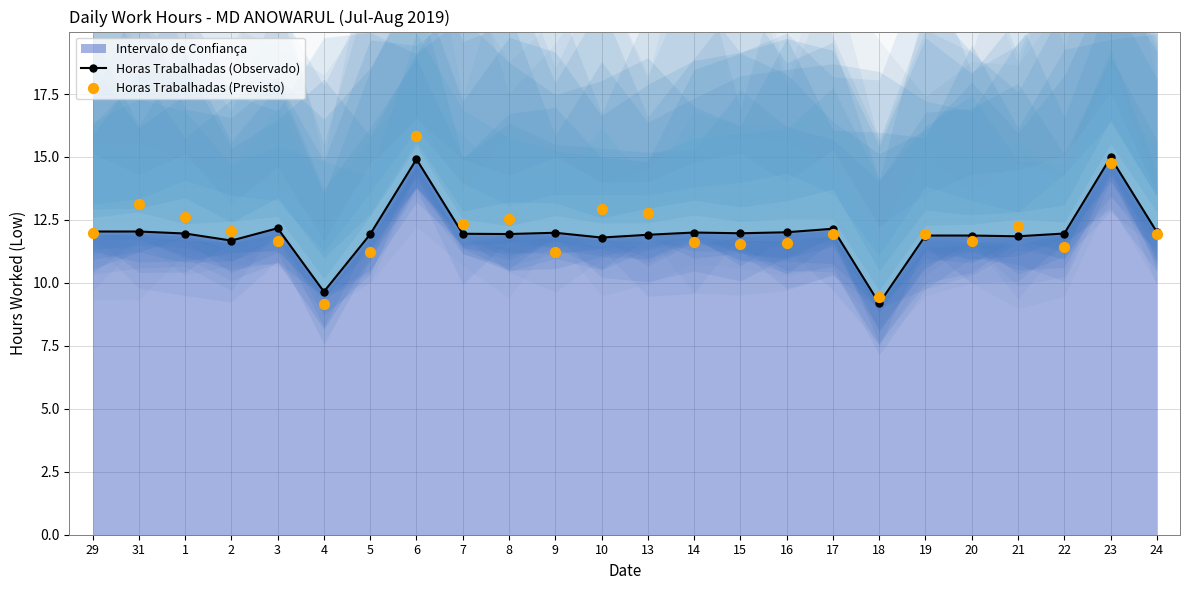

What is the total value across all series at 8?

24.5